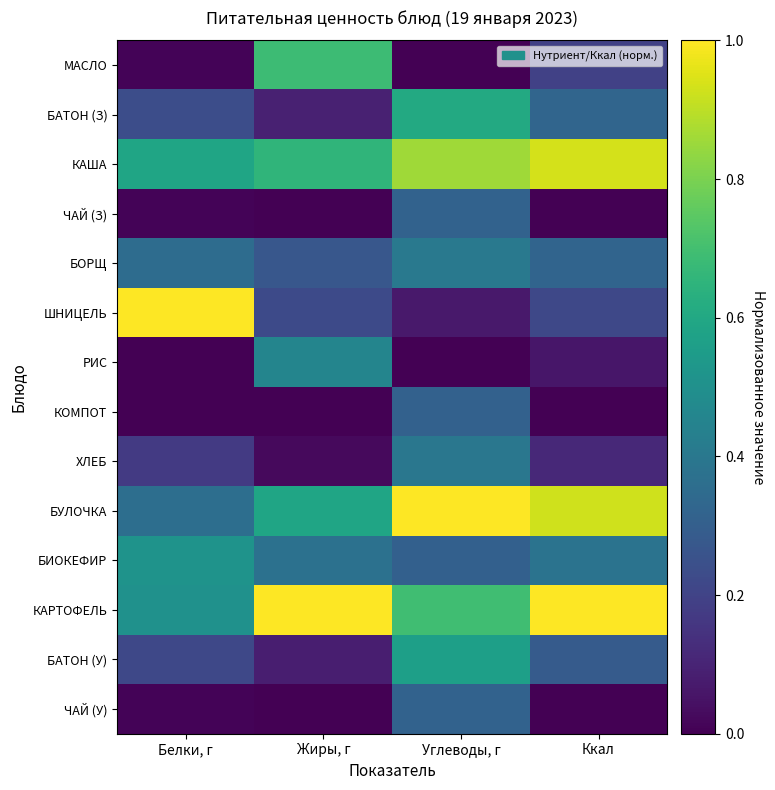

List the series in order of their peak value, highest first.

КАРТОФЕЛЬ, БУЛОЧКА, ШНИЦЕЛЬ, КАША, МАСЛО, БАТОН (З), БАТОН (У), БИОКЕФИР, РИС, БОРЩ, ХЛЕБ, ЧАЙ (З), ЧАЙ (У), КОМПОТ